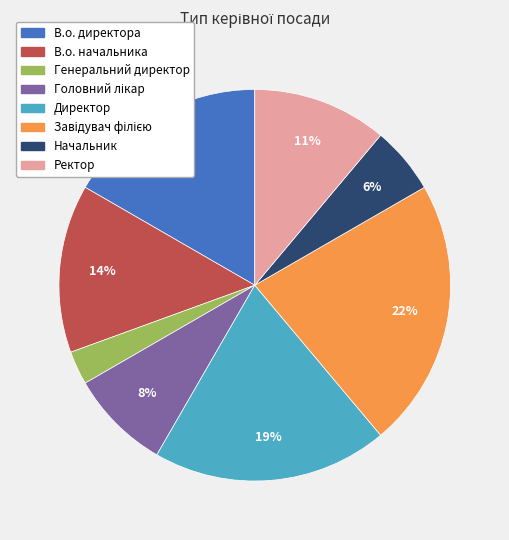

To the nearest percent, what portion does Ректор represent?

11%